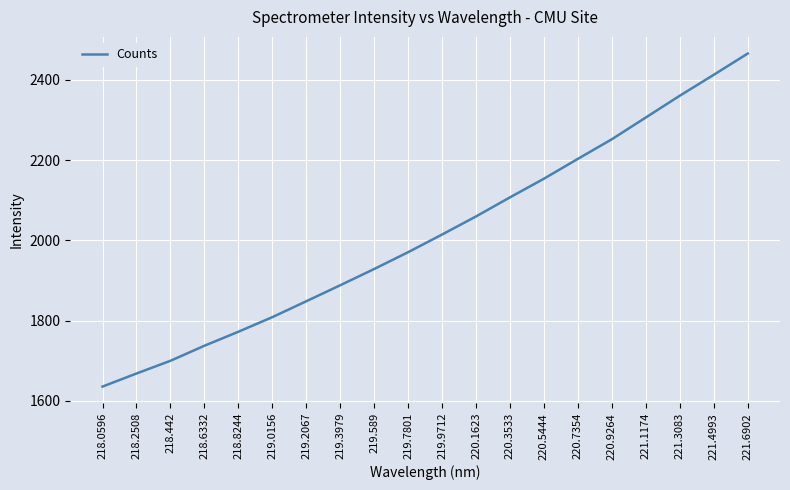

Is it true that the value at 218.8244 is 1772.3?

True